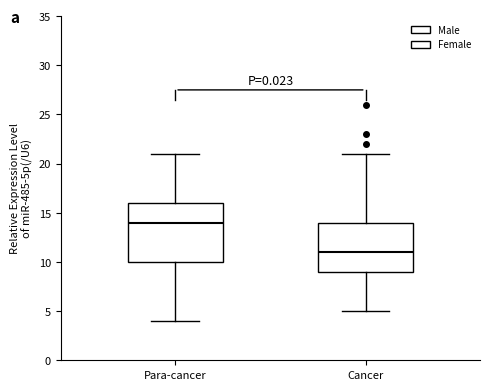

Reading left to right, transcribe this box plot: for each box, give where its median line is, the range the box spans, and where its two whiskers end, as read against the y-axis. The values are not printed on the chart, so give them approximately, as read against the axis.

Para-cancer: median 14, box 10 to 16, whiskers 4 to 21
Cancer: median 11, box 9 to 14, whiskers 5 to 21